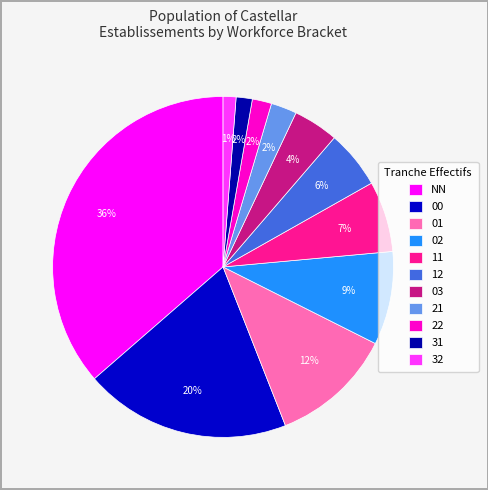

Does 11 account for over 50% of the chart?

No